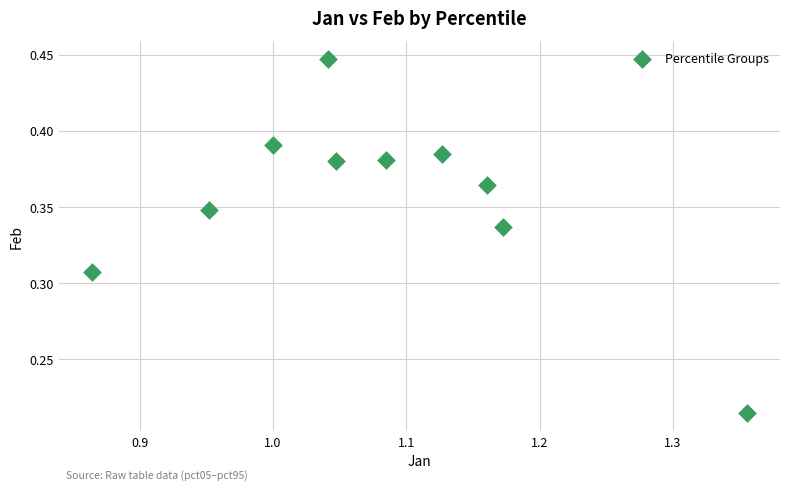

What is the average X value?

1.1